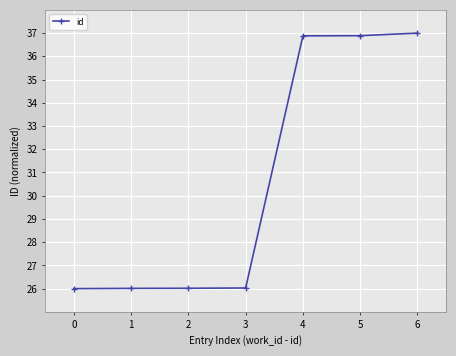

The chart shows a value of 37.0 at 6. True or false?

True